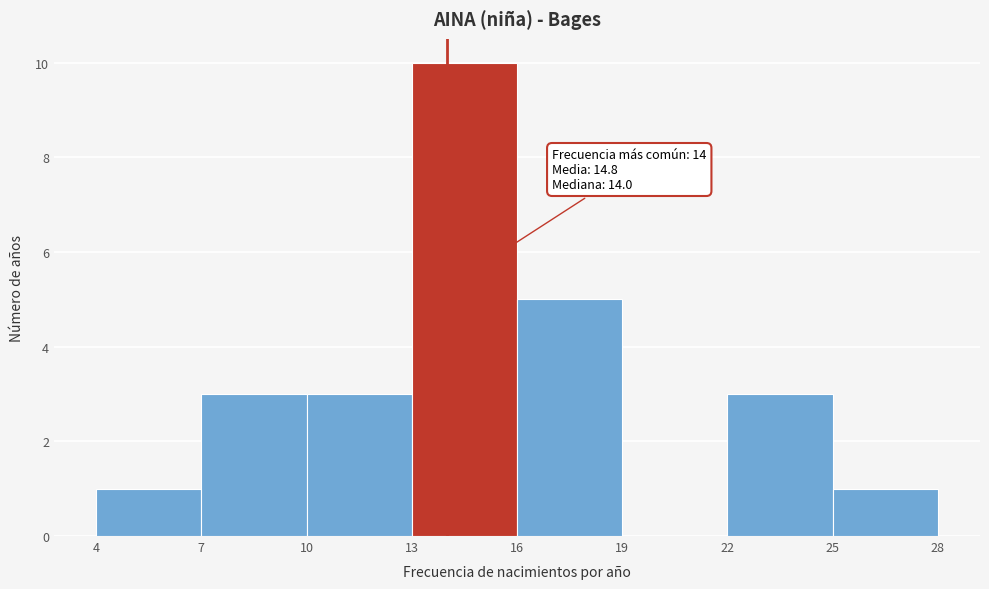

Over which range of the x-axis is the bar tallest?

13 to 16